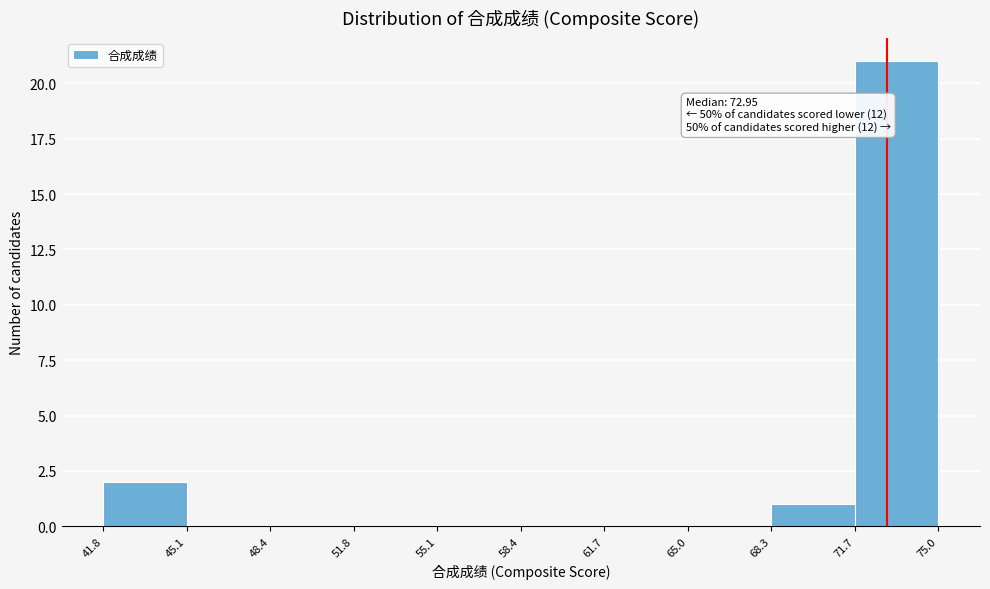

Over which range of the x-axis is the bar tallest?

71.7 to 75.0